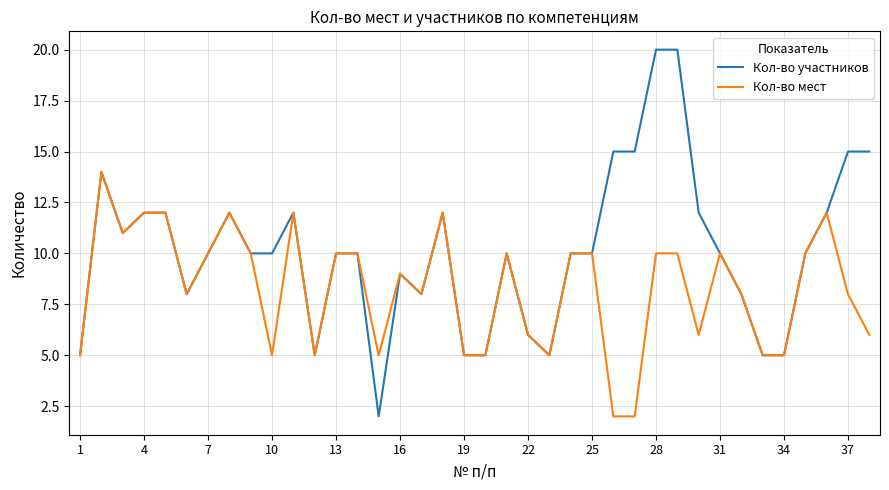

List the series in order of their overall mean, lowest first.

Кол-во мест, Кол-во участников